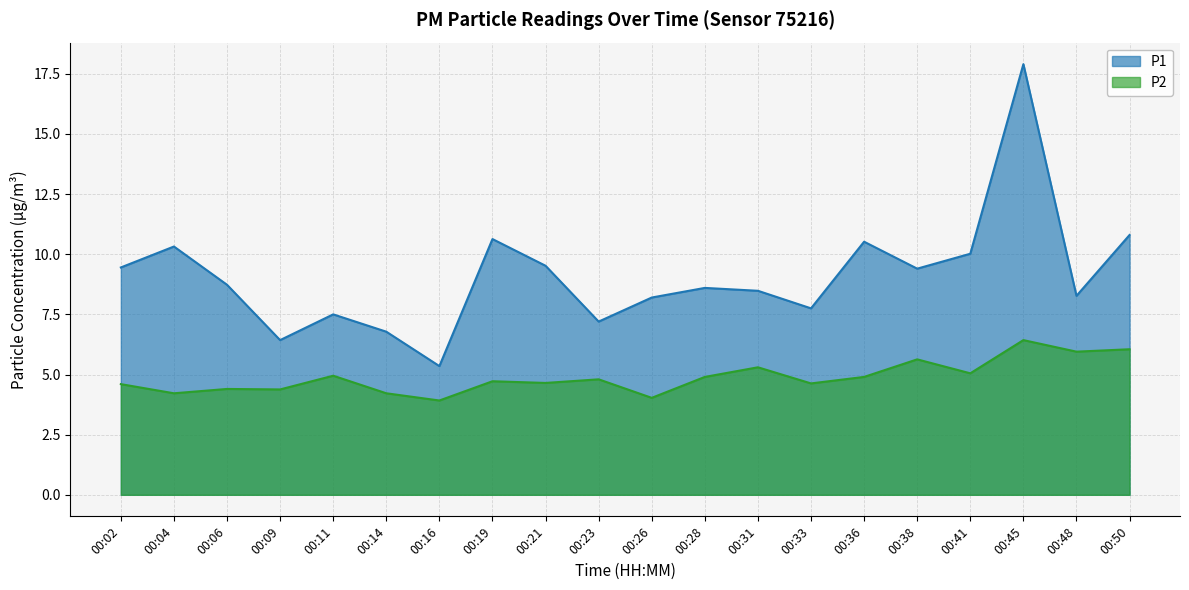

What is the average value of the P2 series?

4.9